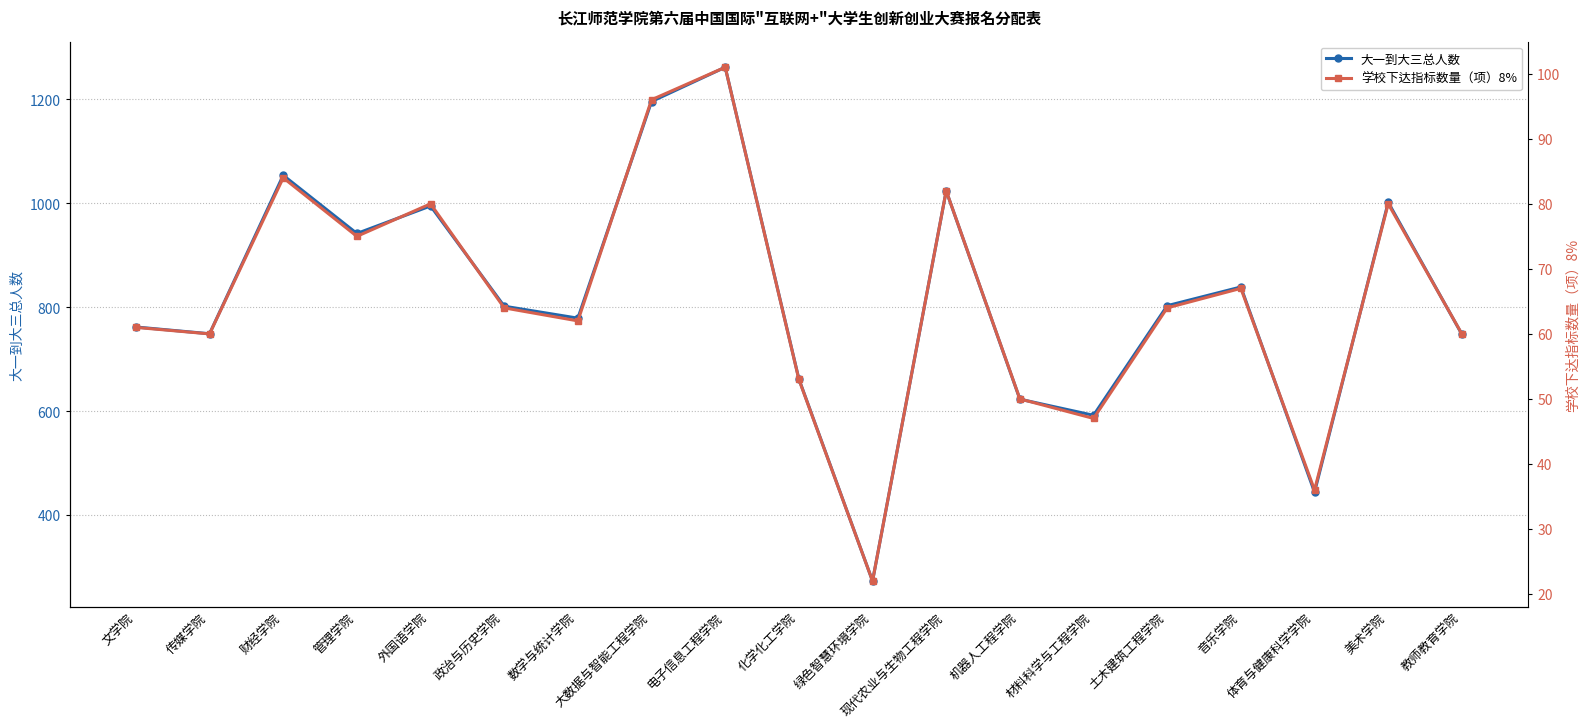

Which category has the highest value across all series?

电子信息工程学院